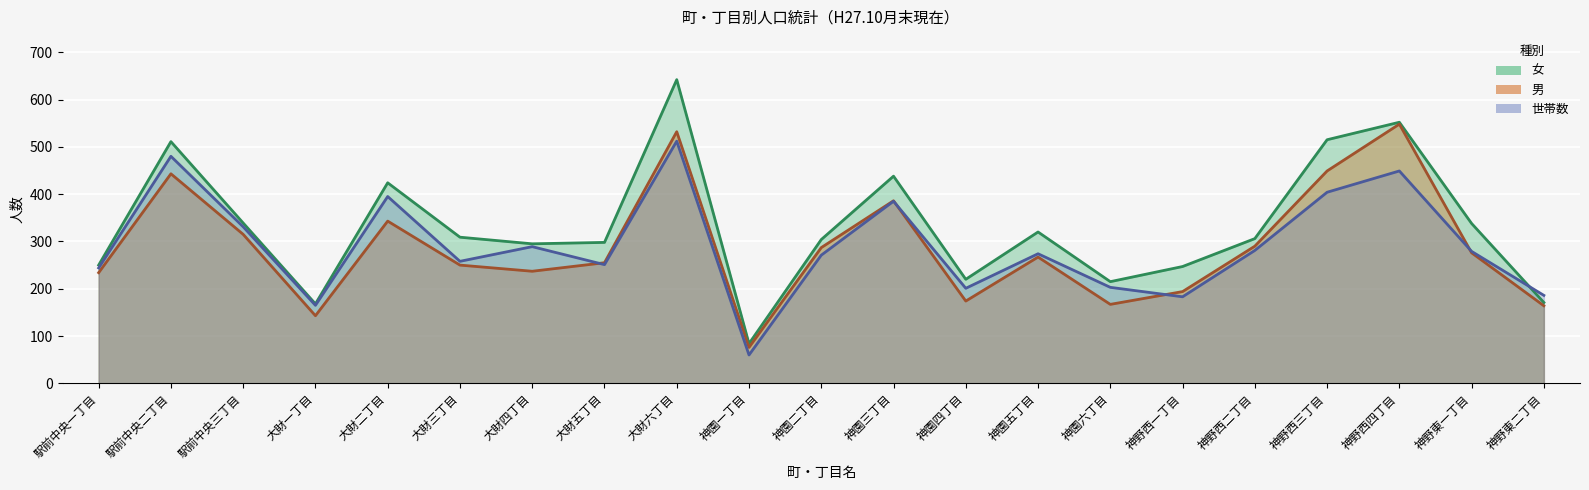

How many interior local valleys does the 世帯数 series have?

6